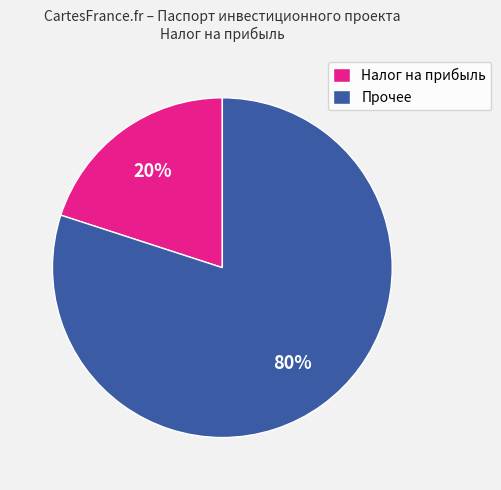

Which slice is the largest?

Прочее